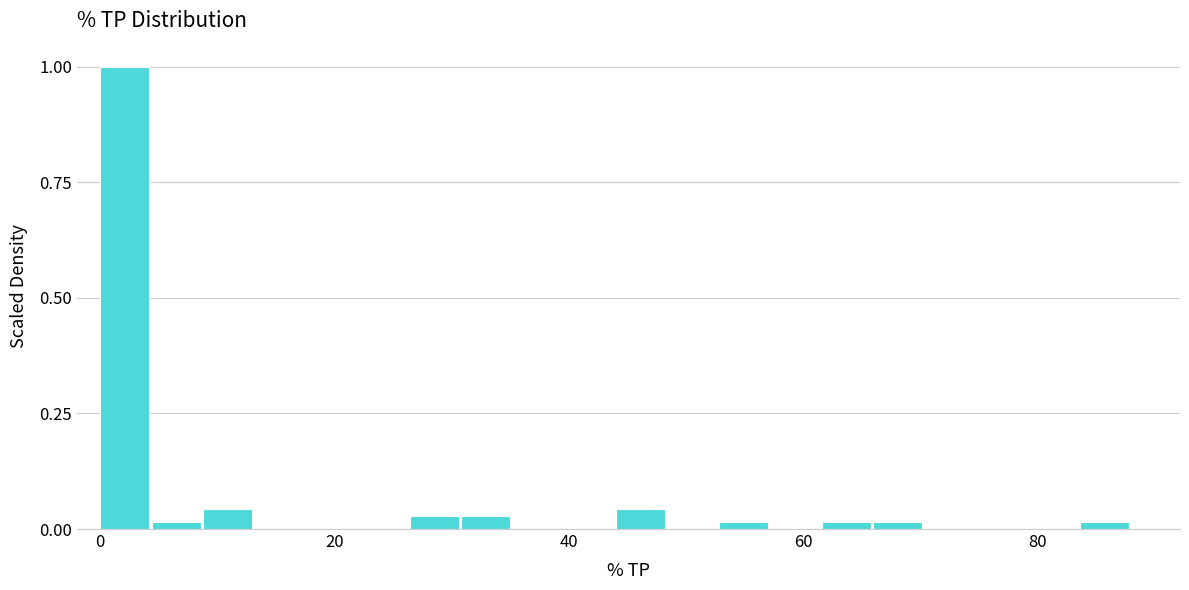

Read against the x-axis, roughly where is the centre of the tallest bar?

2